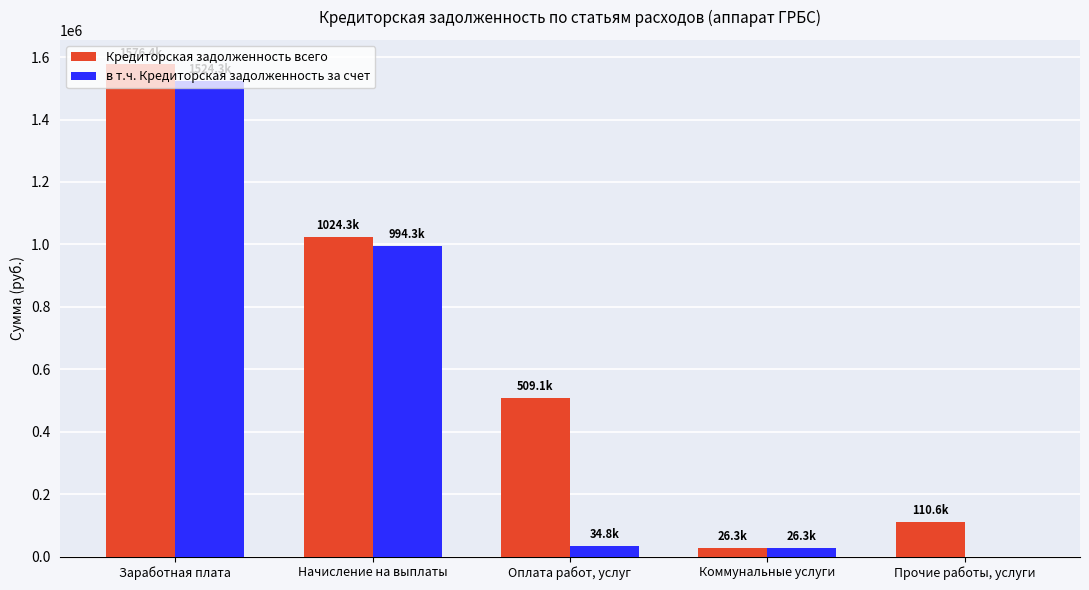

Reading left to right, transcribe all the data shown in this chart.

Кредиторская задолженность всего: Заработная плата=1576379.5	Начисление на выплаты=1024296.5	Оплата работ, услуг=509075.4	Коммунальные услуги=26299.2	Прочие работы, услуги=110582.7
в т.ч. Кредиторская задолженность за счет: Заработная плата=1524302.4	Начисление на выплаты=994281.4	Оплата работ, услуг=34816.7	Коммунальные услуги=26299.2	Прочие работы, услуги=0.0